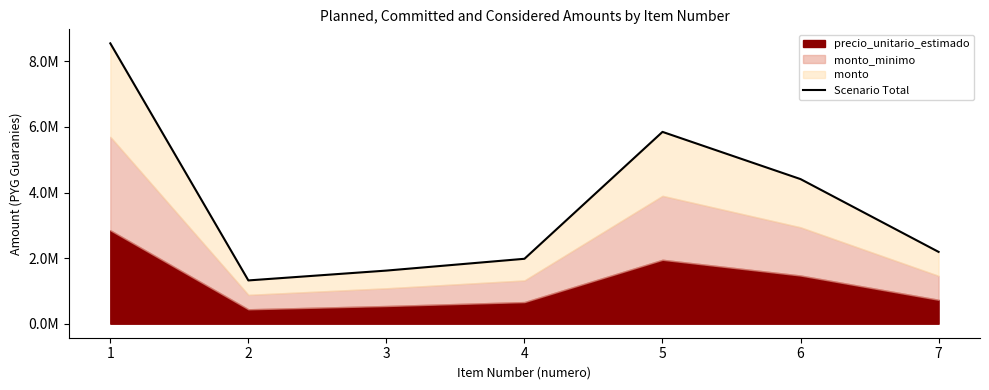

How many interior local peaks (higher than both neighbors) does the data have?

1